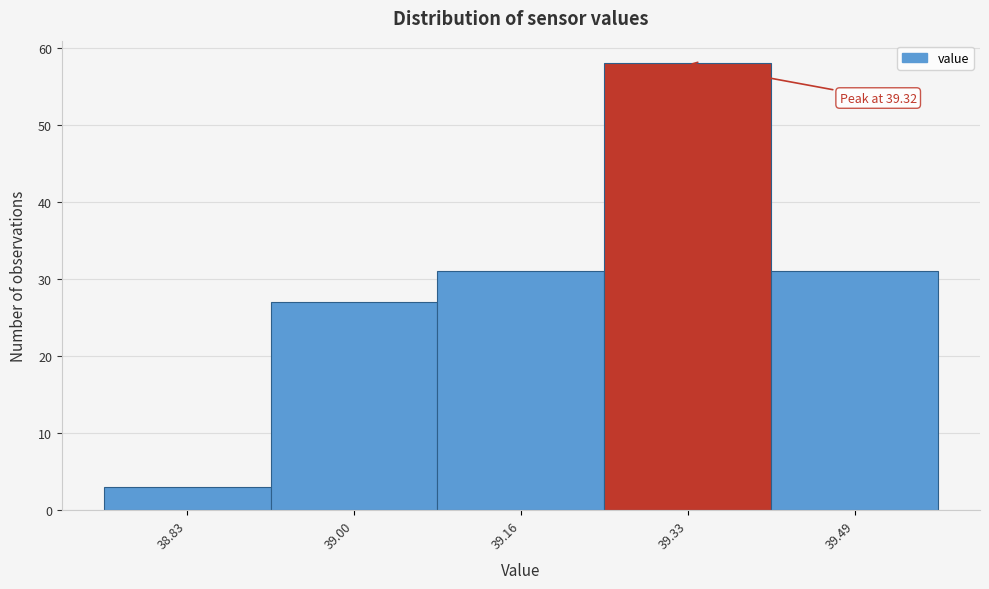

Which range on the x-axis has the tallest bar?

39.245 to 39.410